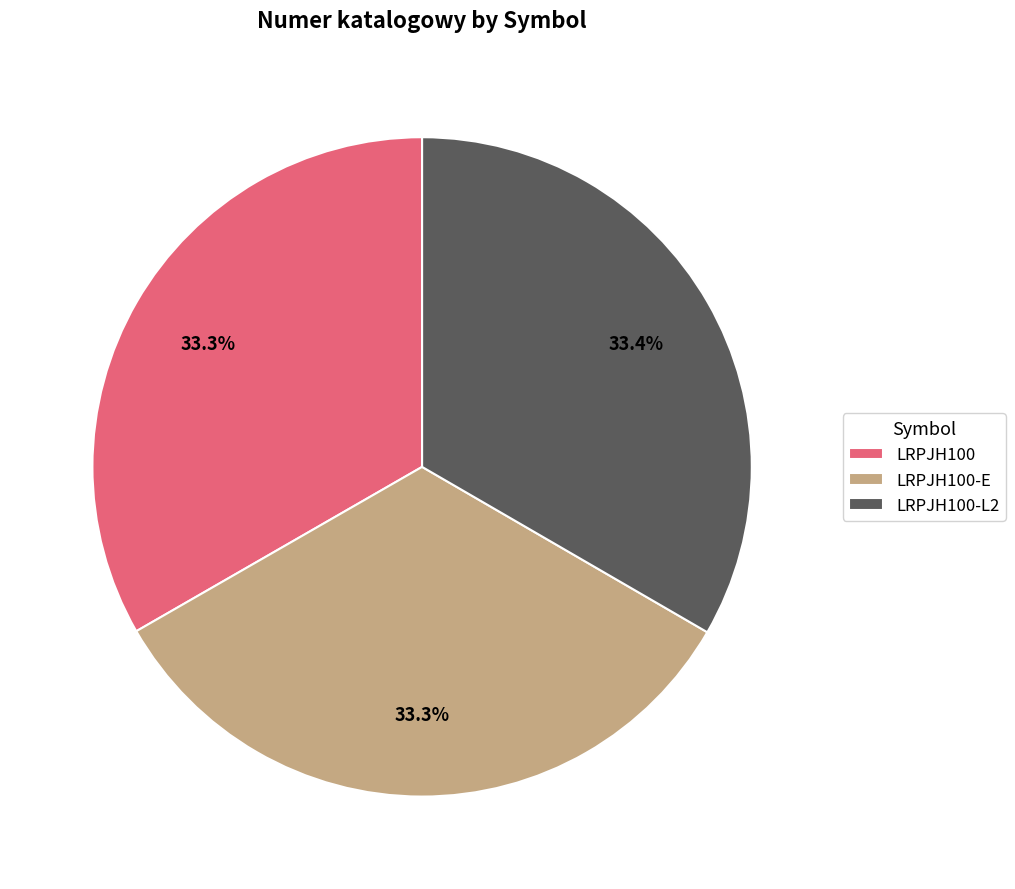

How many slices are in this pie chart?

3